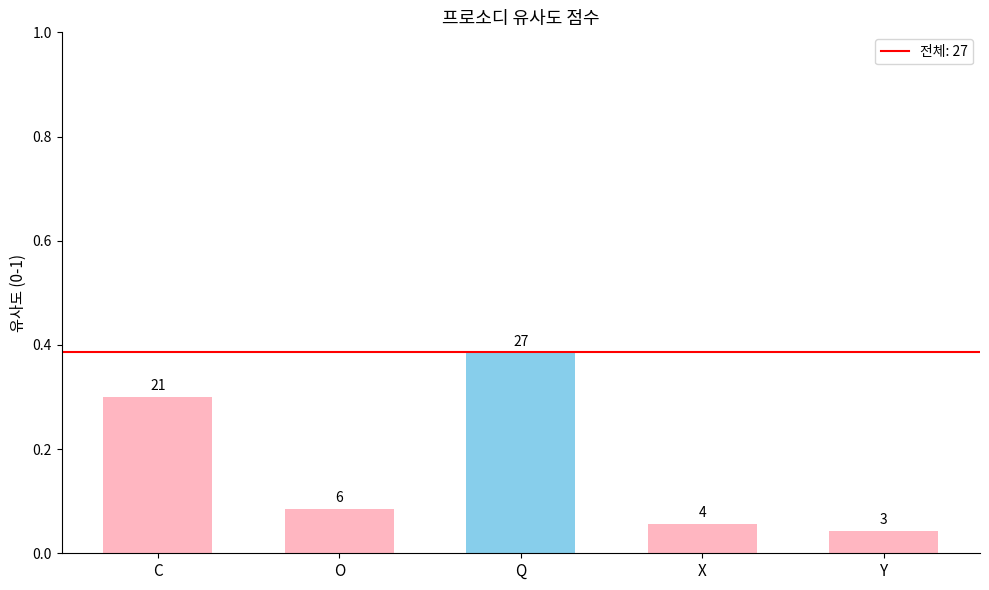

Reading left to right, what are all the values shown in this chart?

C=21	O=6	Q=27	X=4	Y=3